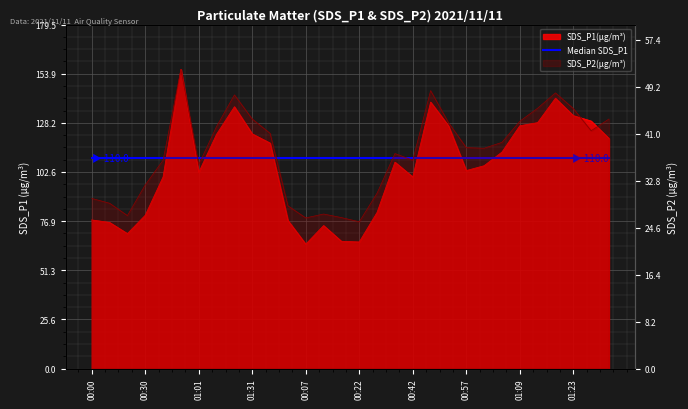

True or false: SDS_P2 and SDS_P1 intersect in this chart.

False